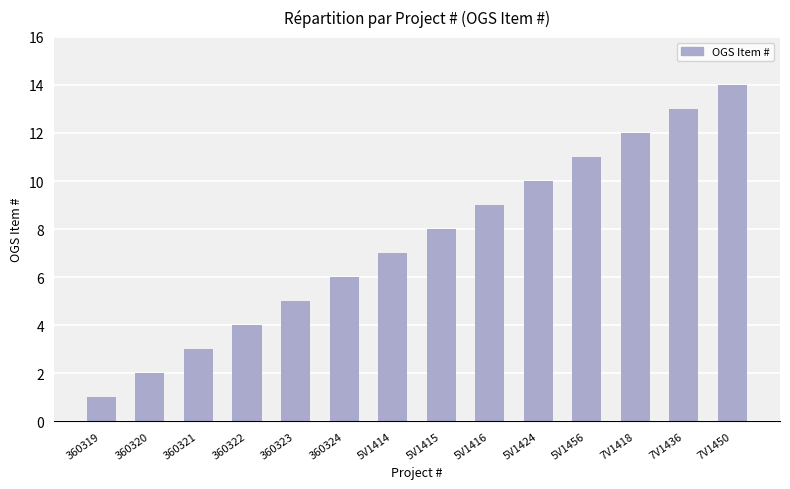

The value at 5V1414 is 10. True or false?

False